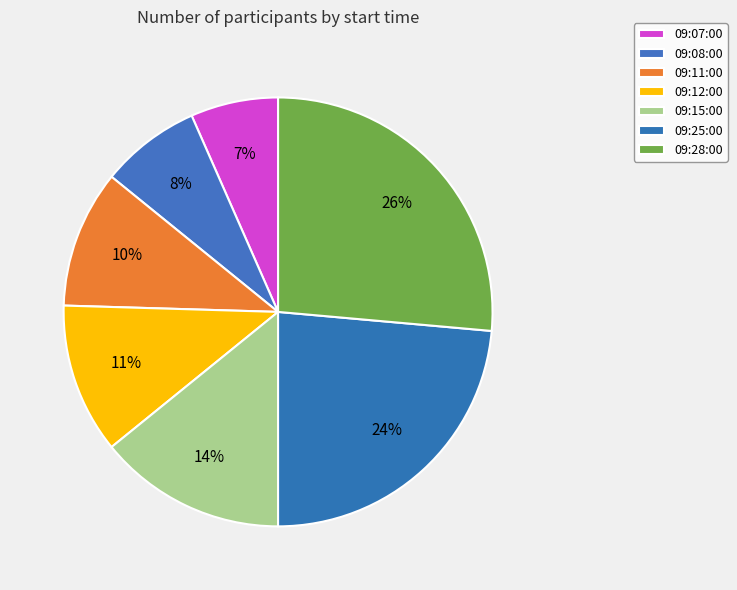

Rank the categories by value from lowest to highest.

09:07:00, 09:08:00, 09:11:00, 09:12:00, 09:15:00, 09:25:00, 09:28:00